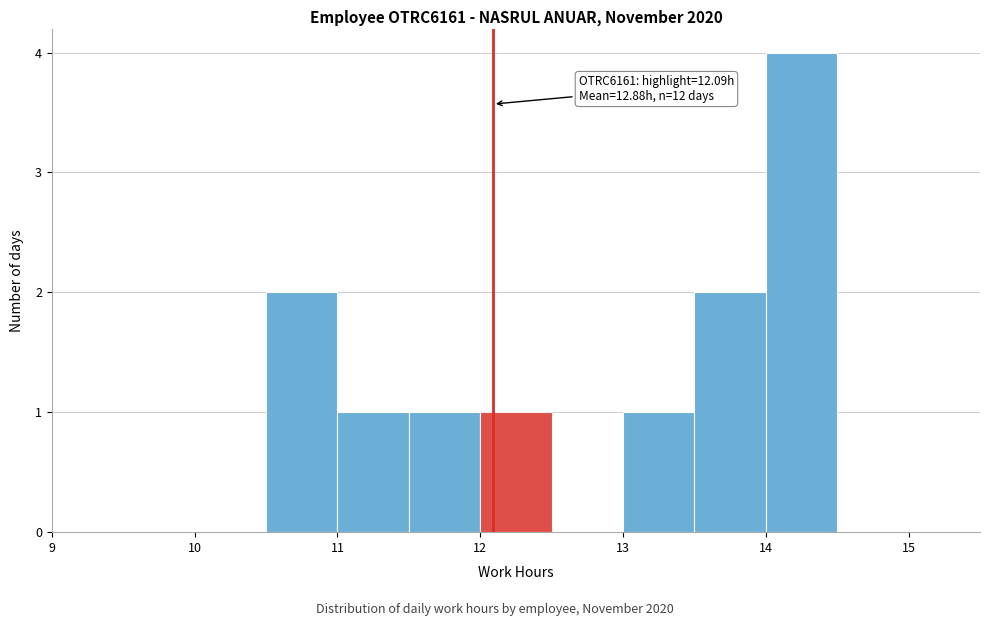

Over which range of the x-axis is the bar tallest?

14.0 to 14.5